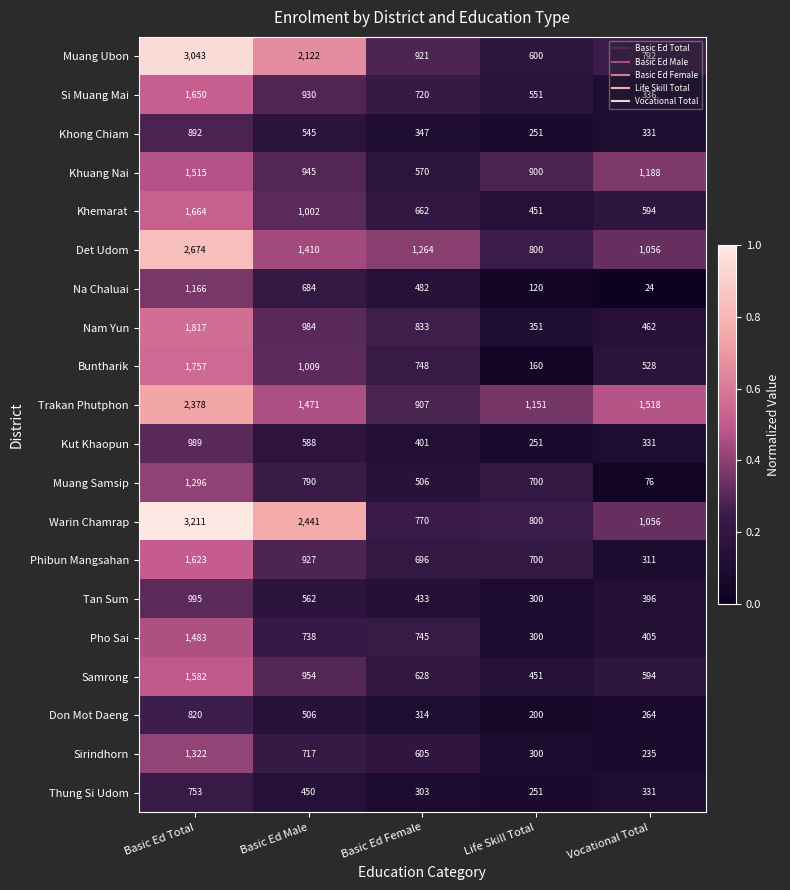

At which category is the sum across all series the highest?

Basic Ed Total